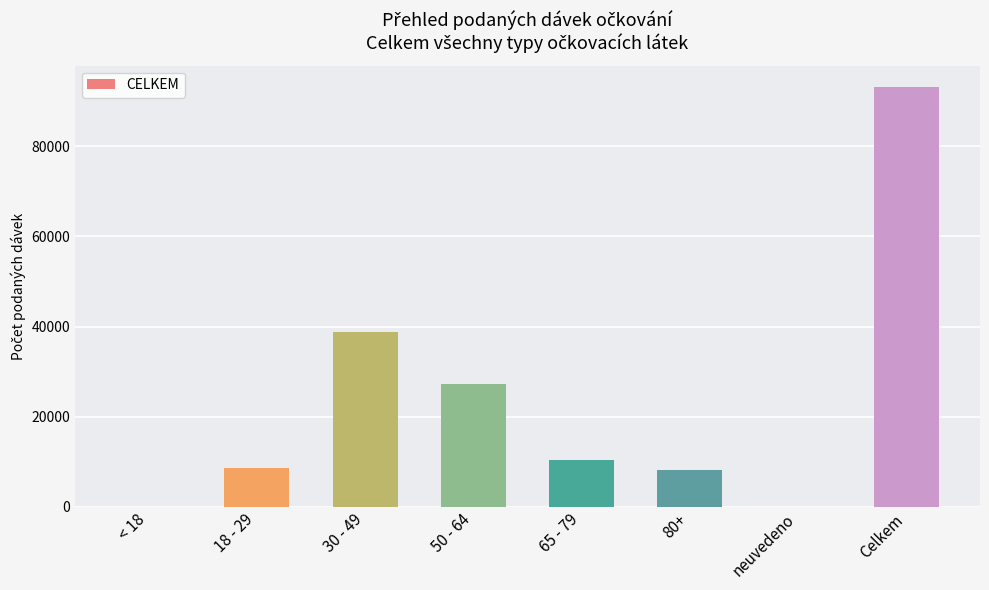

What is the greatest value displayed?

93256